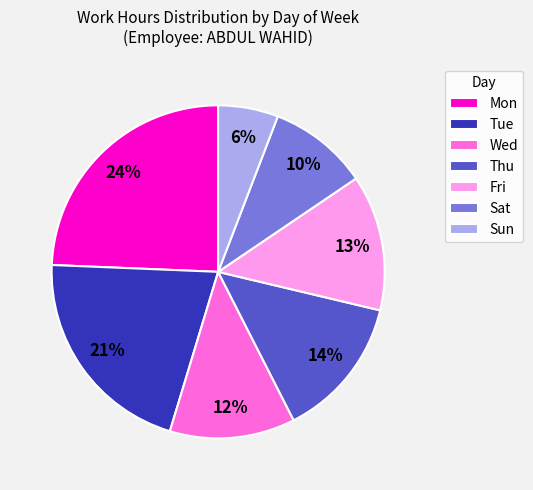

To the nearest percent, what percentage of the pie is Fri?

13%